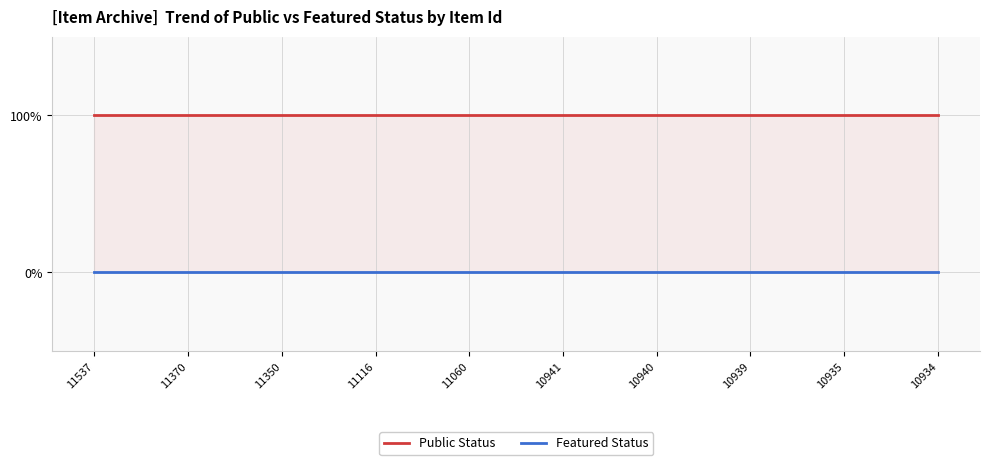

Reading left to right, list all the values displayed in this chart.

Public Status: 11537=1	11370=1	11350=1	11116=1	11060=1	10941=1	10940=1	10939=1	10935=1	10934=1
Featured Status: 11537=0	11370=0	11350=0	11116=0	11060=0	10941=0	10940=0	10939=0	10935=0	10934=0